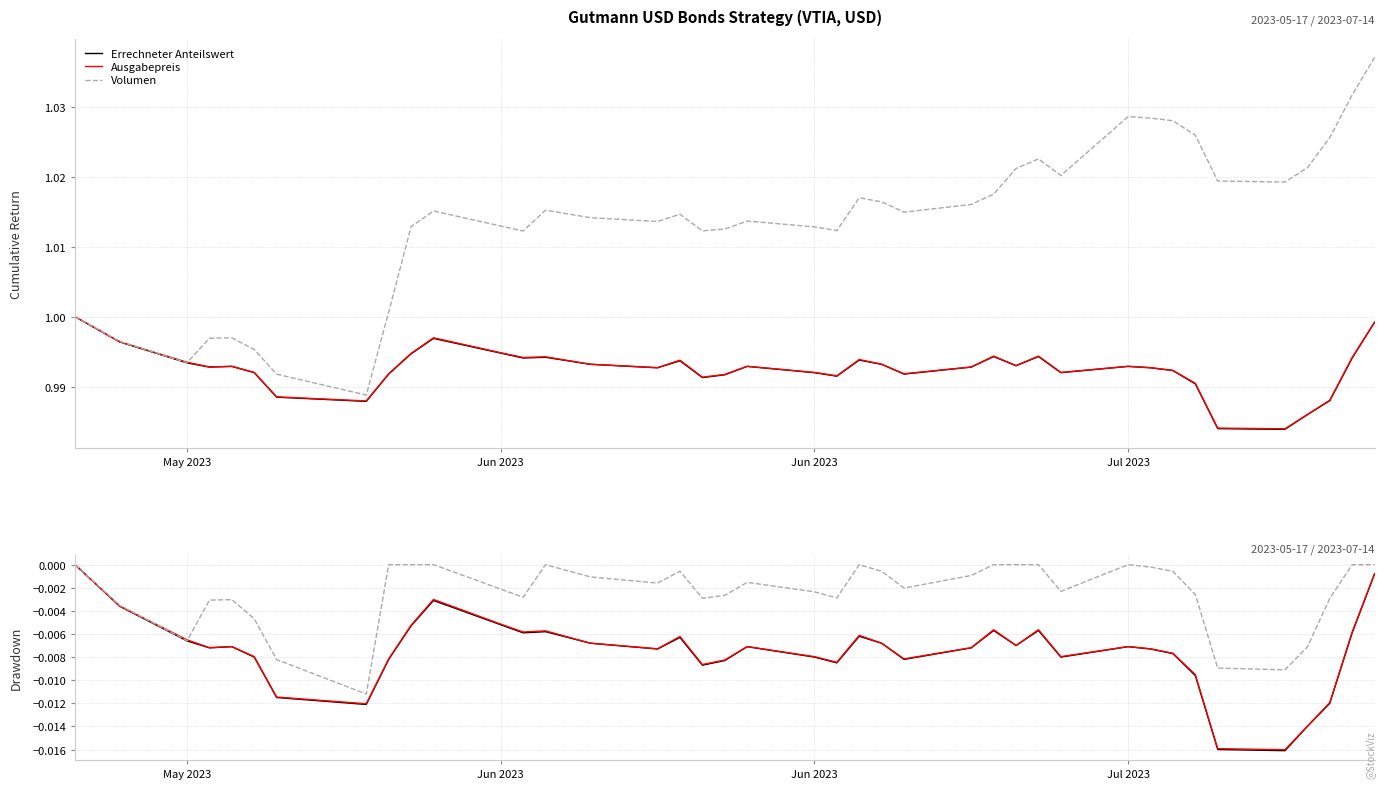

Is this an area chart (filled region under the line)?

No